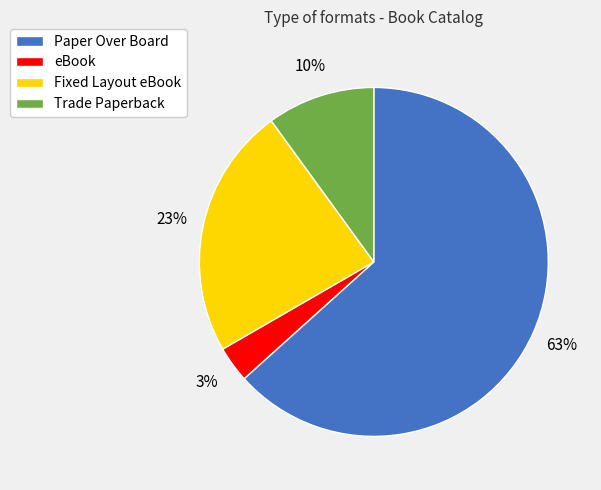

Do Paper Over Board and Fixed Layout eBook together represent more than half of the pie?

Yes